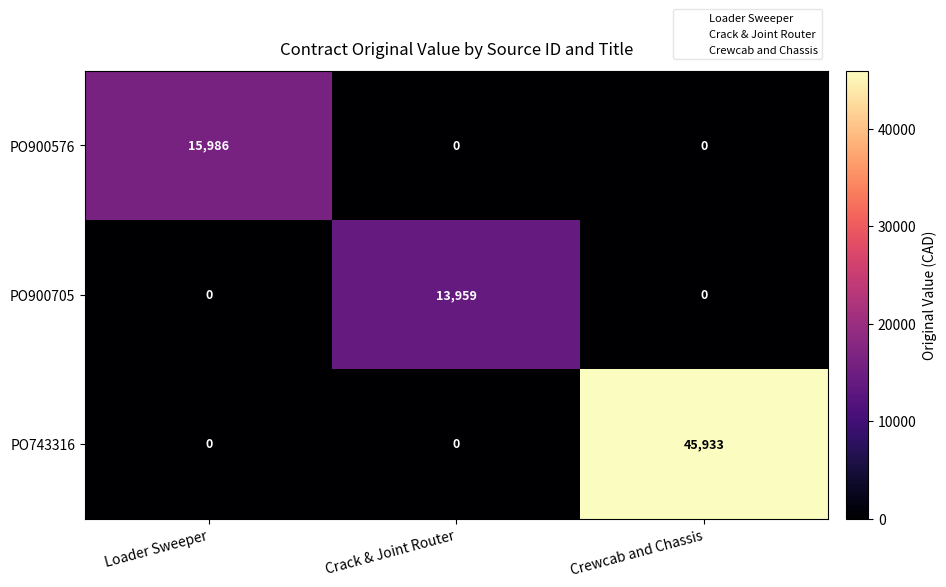

What is the average value of the PO900705 series?

4653